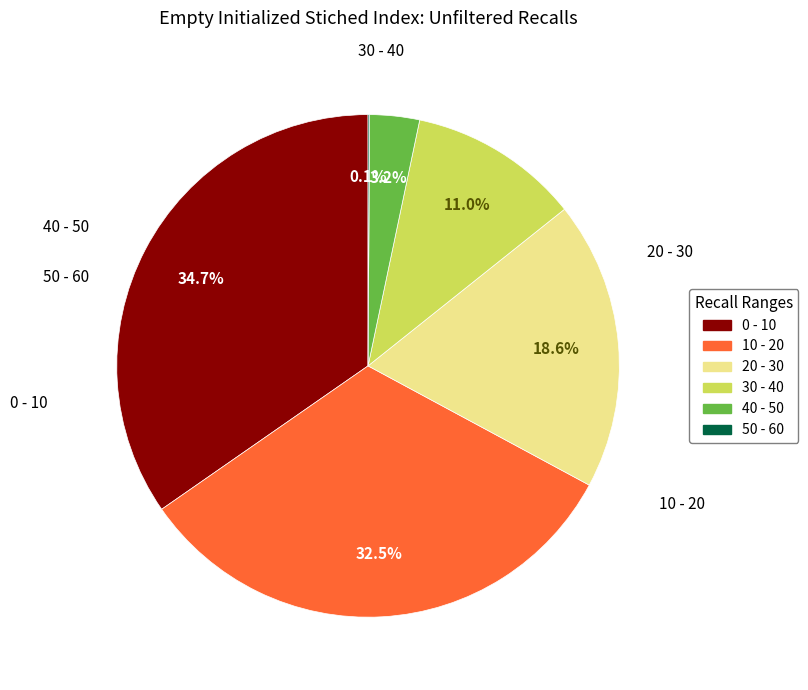

To the nearest percent, what percentage of the pie is 0 - 10?

35%